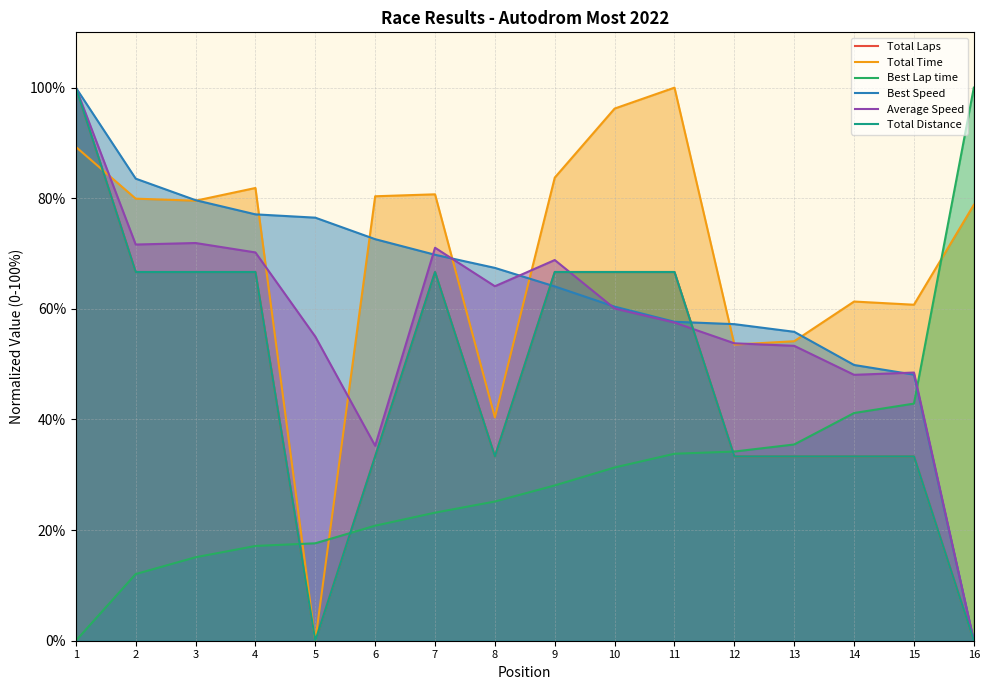

What is the difference between the second highest and second lowest values in the Best Speed series?

35.4